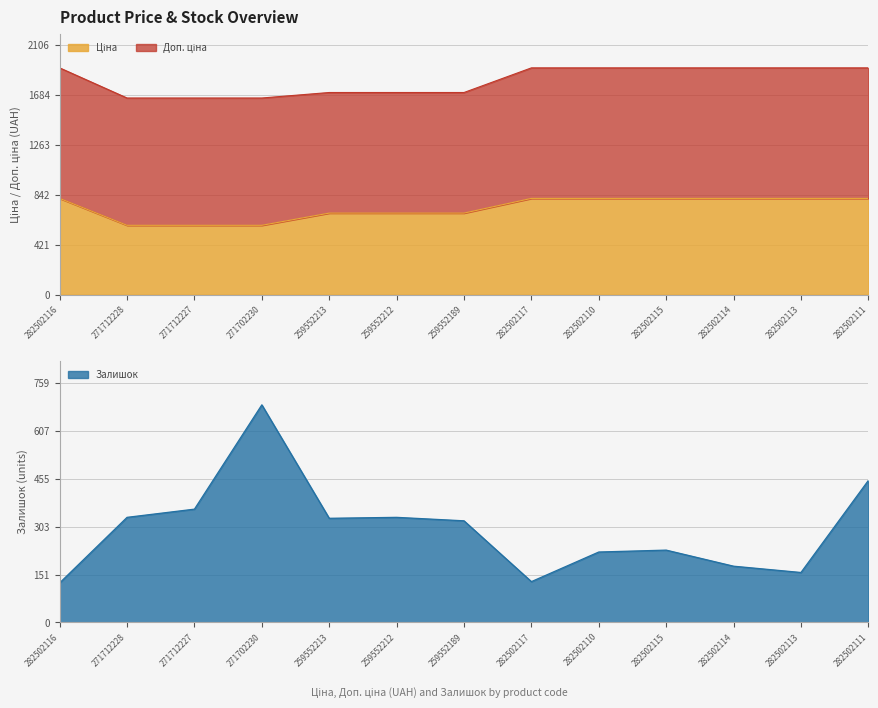

Which series has the widest spread of values?

Залишок